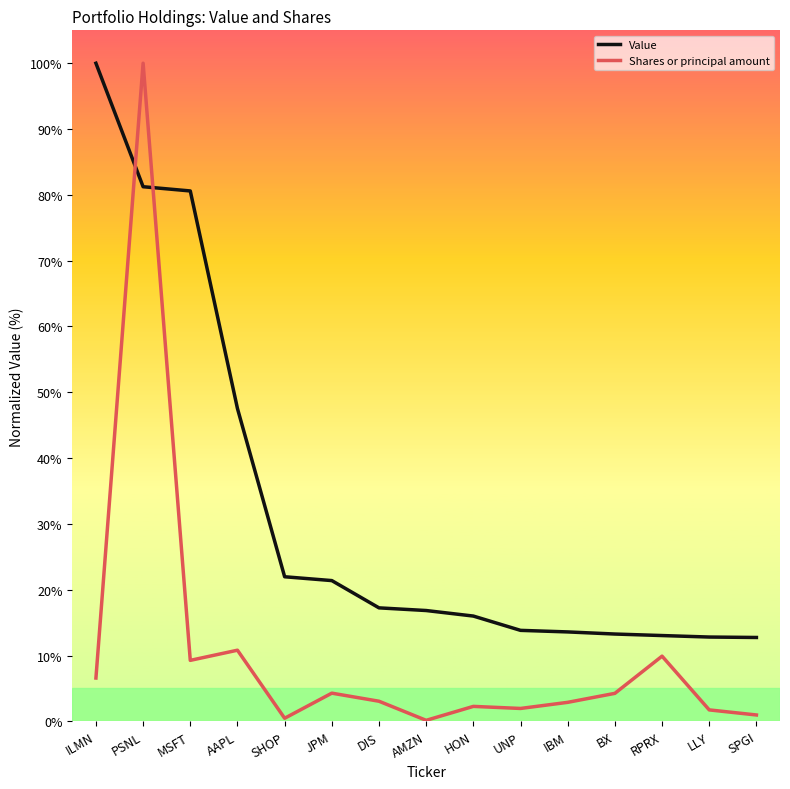

What is the difference between the maximum and minimum values in the Shares or principal amount series?

99.8